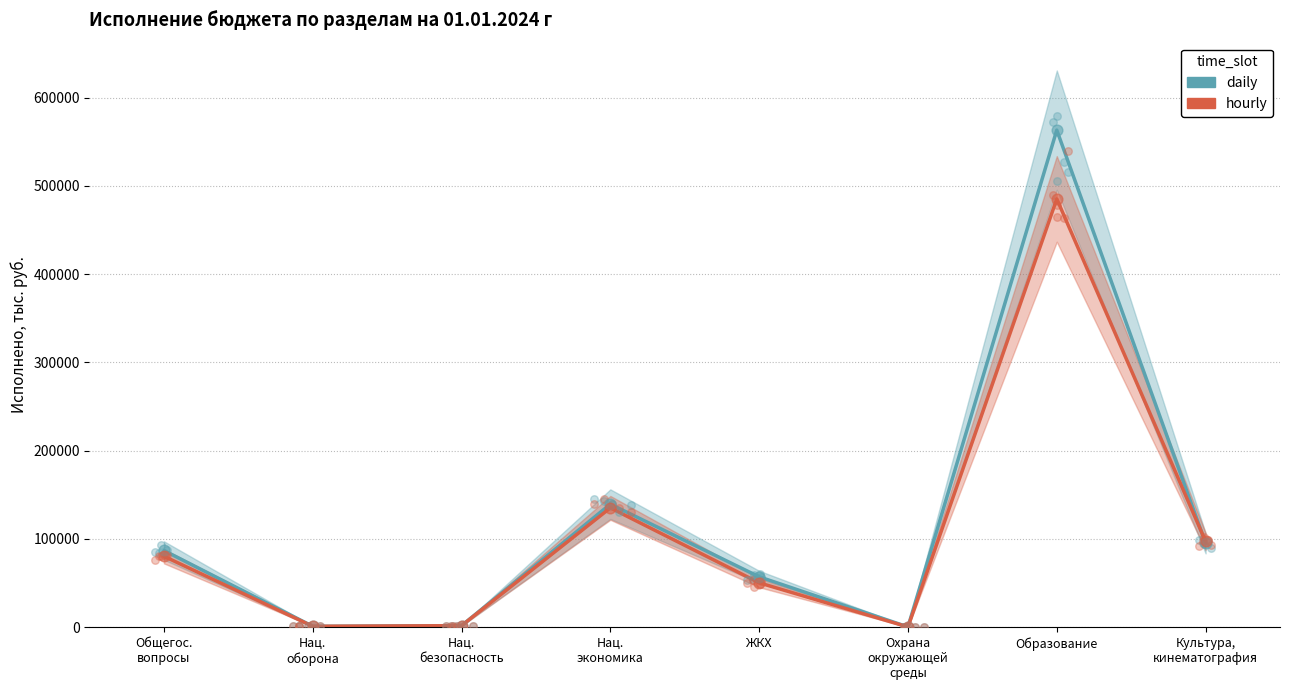

At how many categories does at least one series exceed 146423?

1